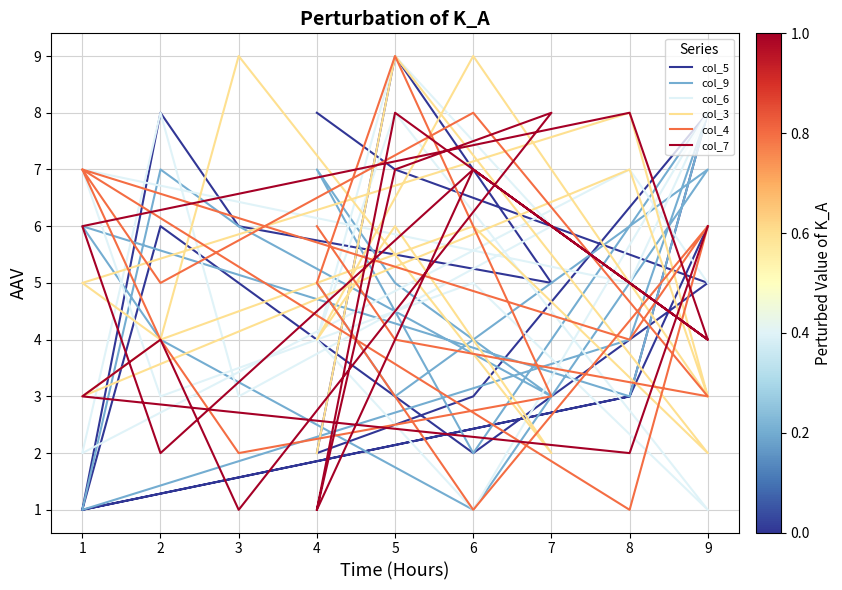

At which label does col_9 reach its peak?

9